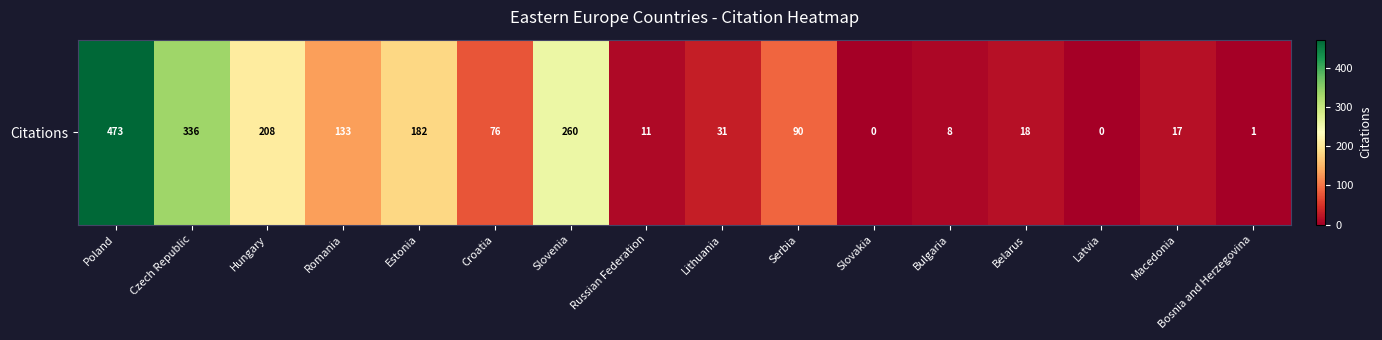

Which has a higher value, Macedonia or Slovakia?

Macedonia